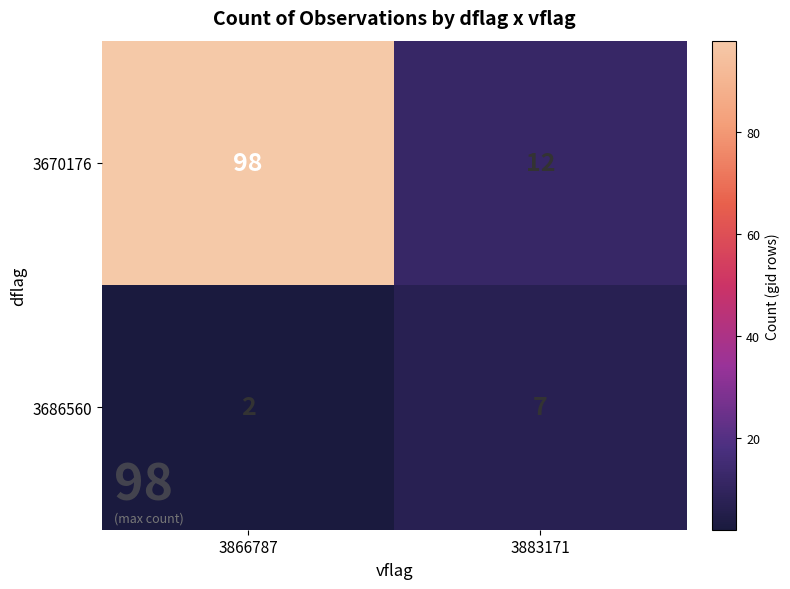

Which series has the largest total across all categories?

3670176